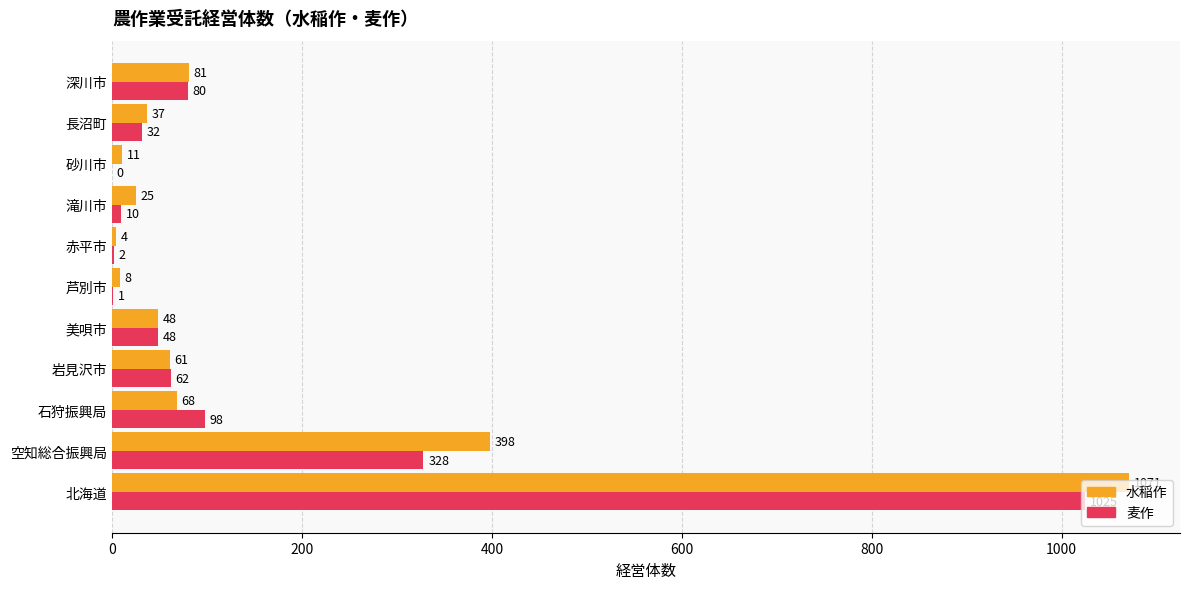

Between 石狩振興局 and 深川市, which series saw the biggest shift?

麦作